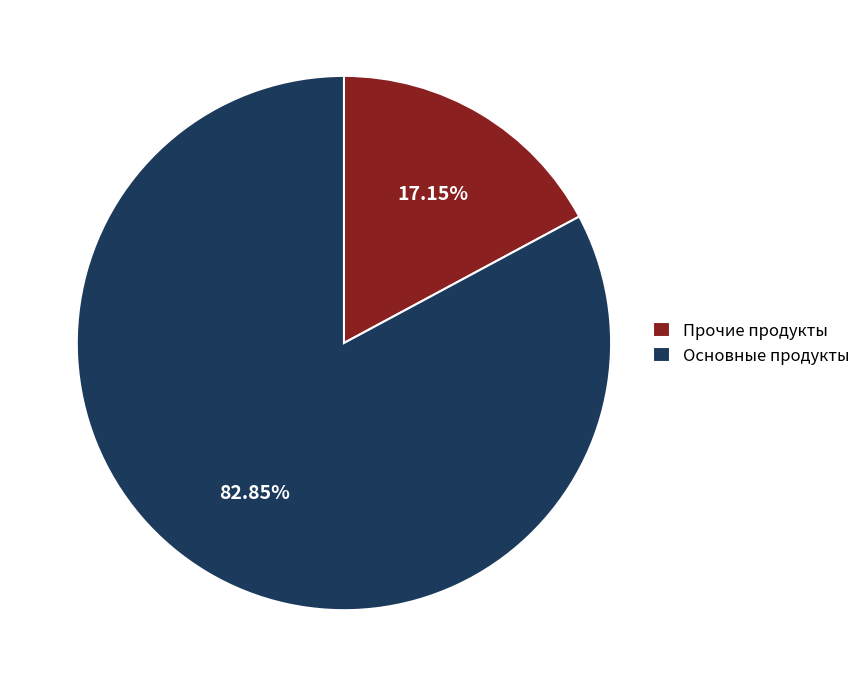

Rank the categories by value from lowest to highest.

Прочие продукты, Основные продукты